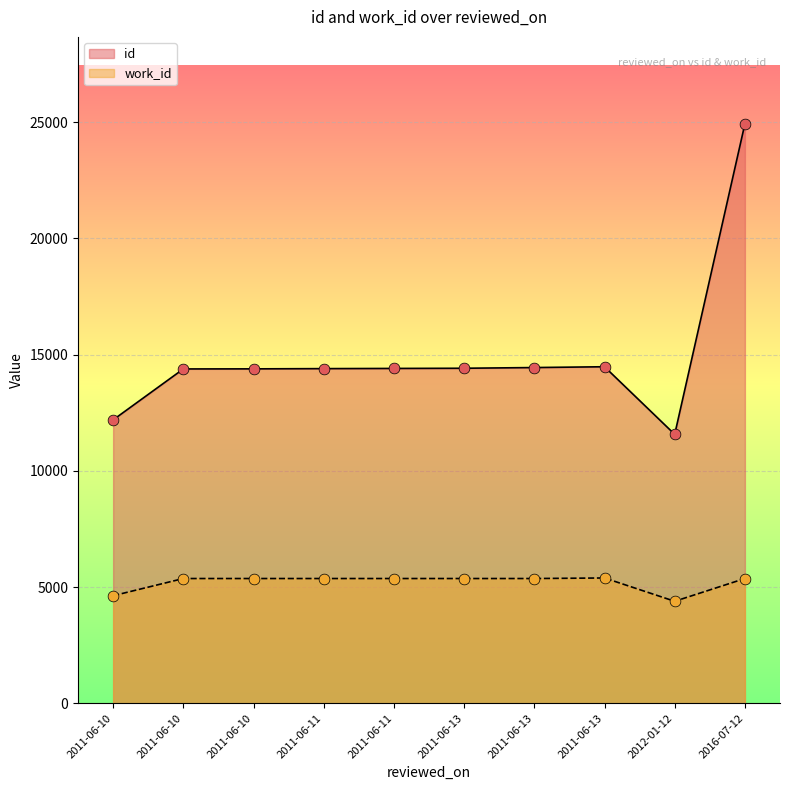

Which series contains the lowest Y value?

work_id